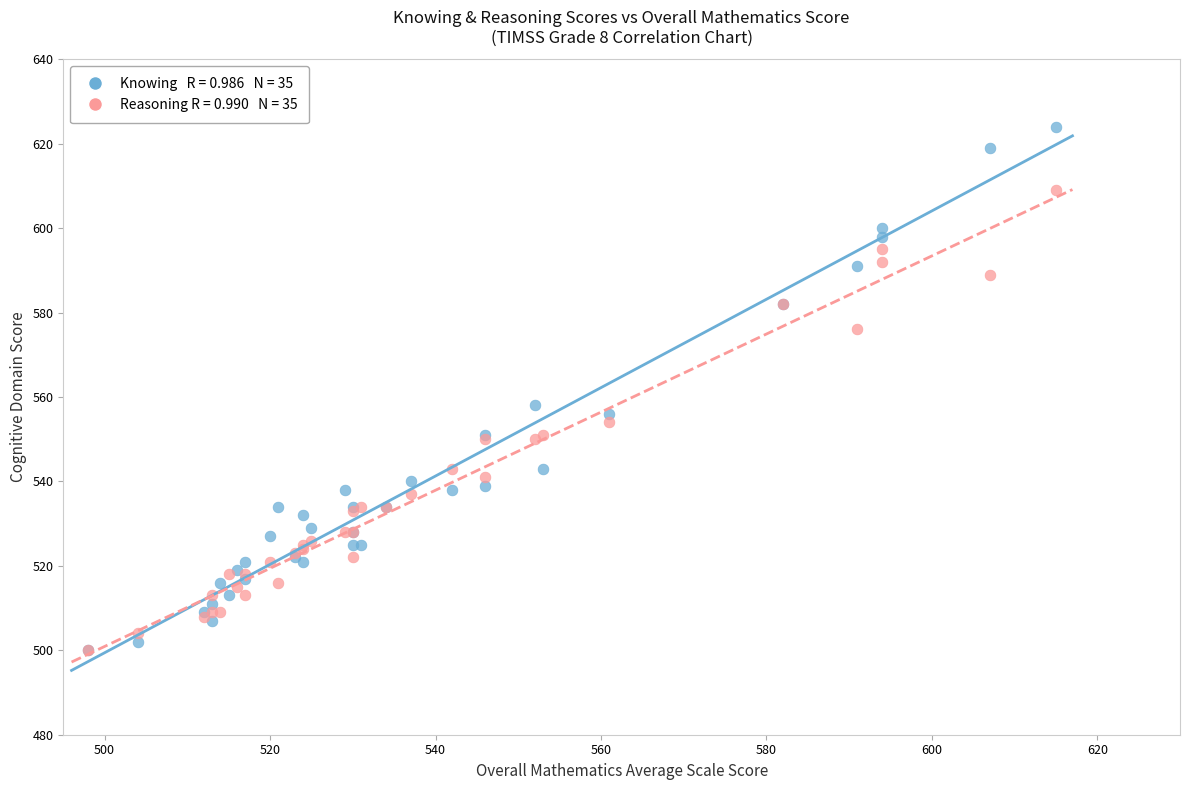

Across all series, what Y value is closest to 562?

558